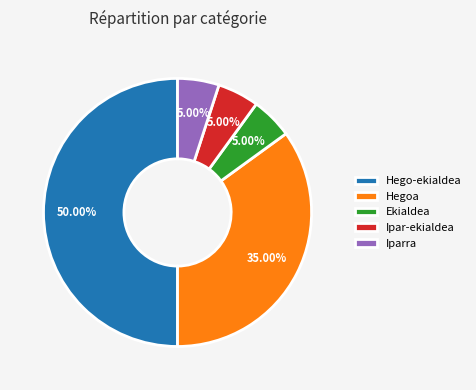

Do Hego-ekialdea and Ekialdea together represent more than half of the pie?

Yes